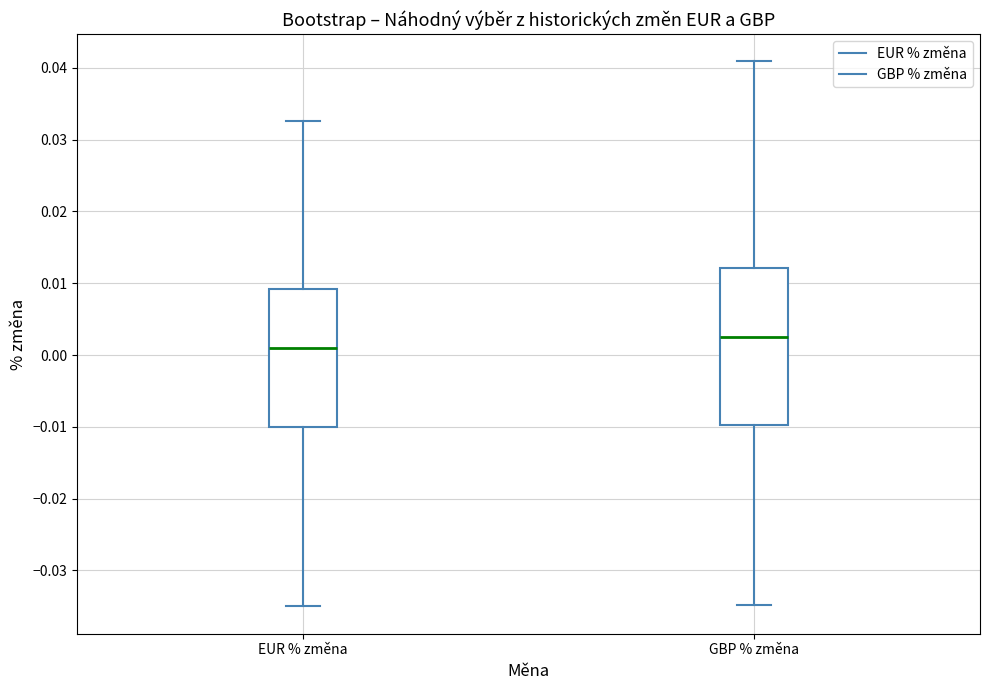

Reading left to right, transcribe this box plot: for each box, give where its median line is, the range the box spans, and where its two whiskers end, as read against the y-axis. The values are not printed on the chart, so give them approximately, as read against the axis.

EUR % změna: median 0.001, box -0.010 to 0.009, whiskers -0.035 to 0.033
GBP % změna: median 0.002, box -0.010 to 0.012, whiskers -0.035 to 0.041